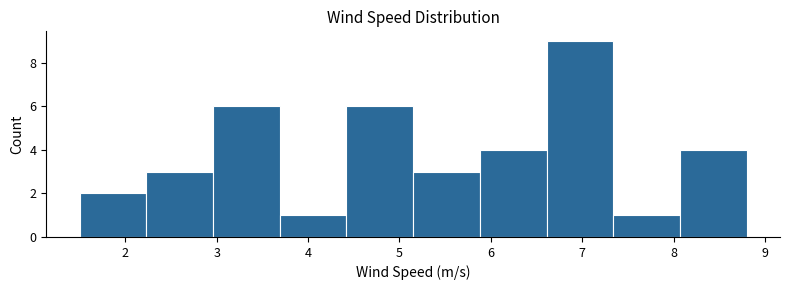

Reading left to right, list every bar in this chart as the range it spans on the x-axis followed by its height. Neither the bar edges nor the heights are printed on the chart, so give them approximately, as read against the axes.

1.50 to 2.23: 2
2.23 to 2.96: 3
2.96 to 3.69: 6
3.69 to 4.42: 1
4.42 to 5.15: 6
5.15 to 5.88: 3
5.88 to 6.61: 4
6.61 to 7.34: 9
7.34 to 8.07: 1
8.07 to 8.80: 4